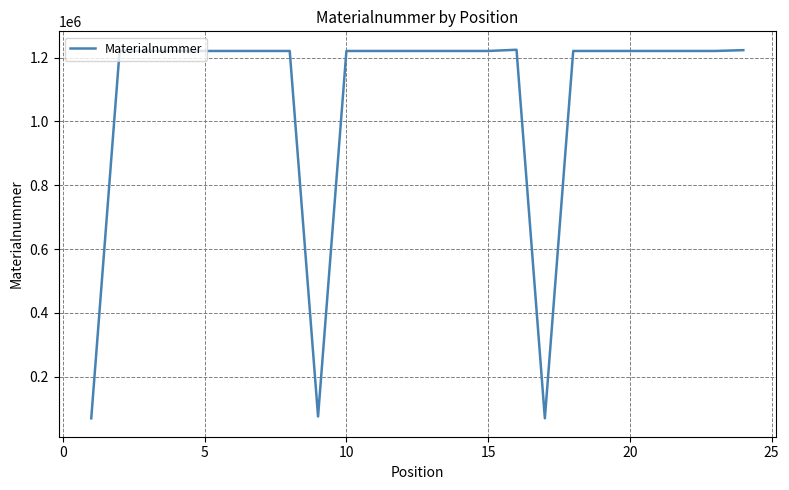

What is the difference between the maximum and minimum values?

1155011